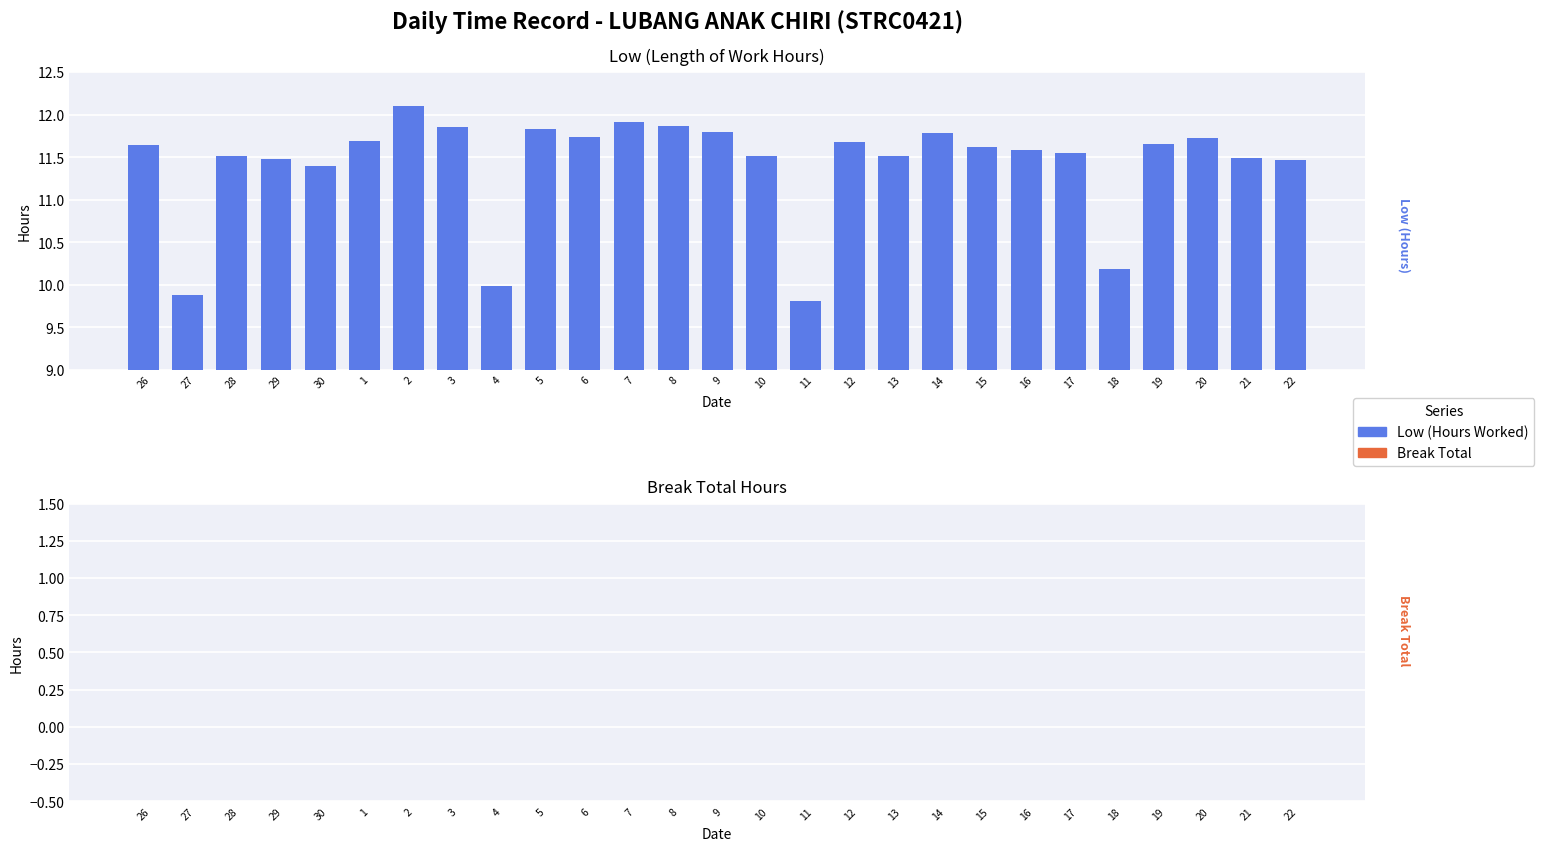

Which label corresponds to the smallest value in the chart?

11